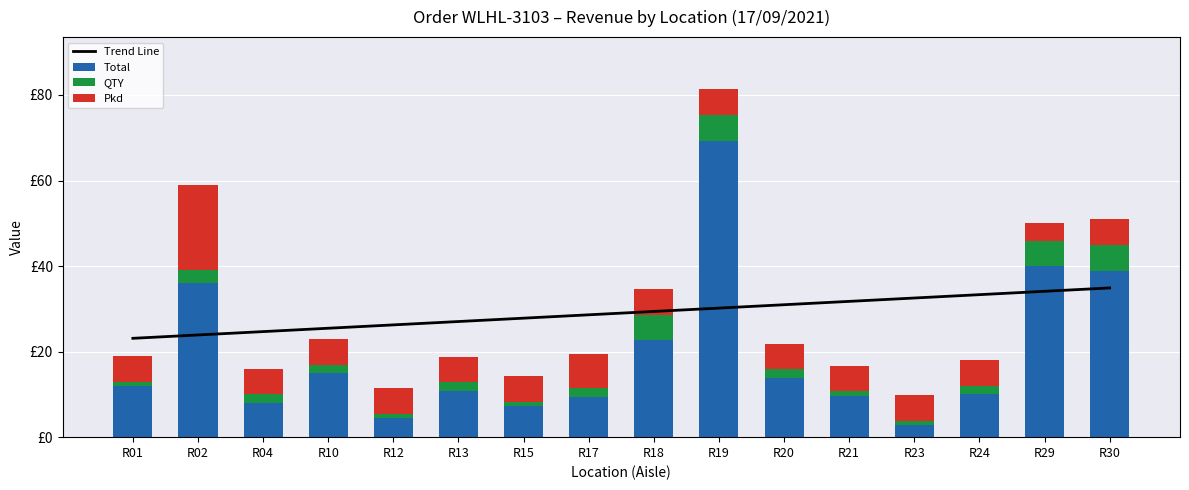

True or false: Total has a value of 12.7 at R15.

False